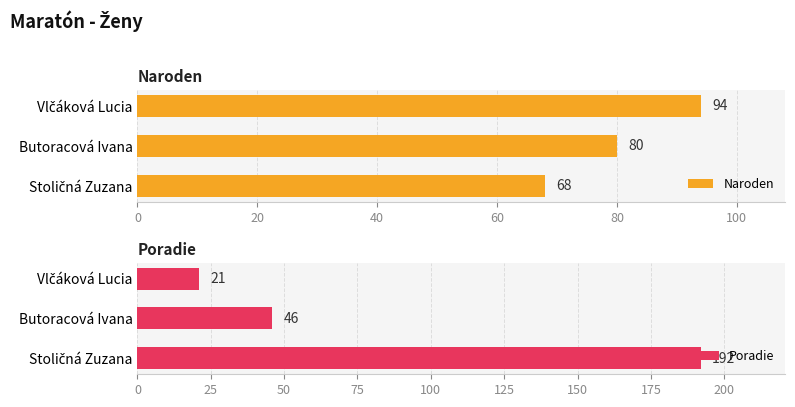

How many Naroden values are between 68 and 94?

3